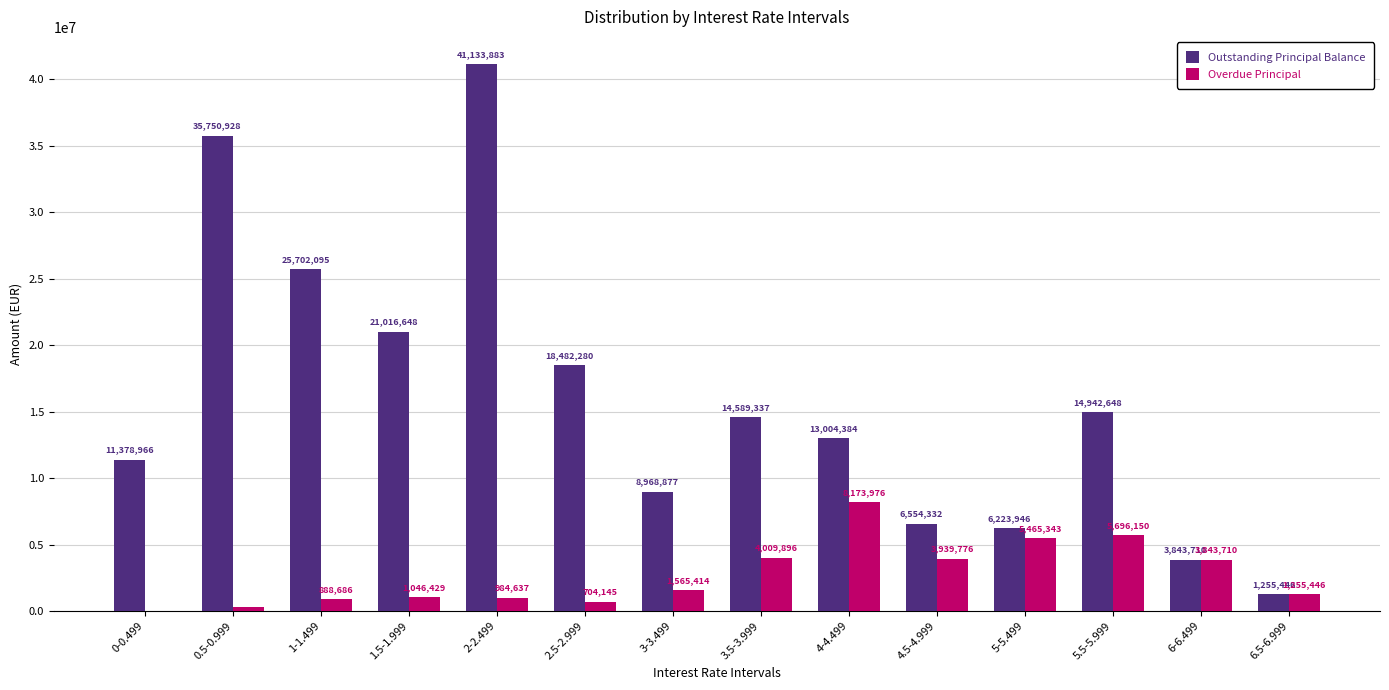

What are all the series names shown in the legend?

Outstanding Principal Balance, Overdue Principal